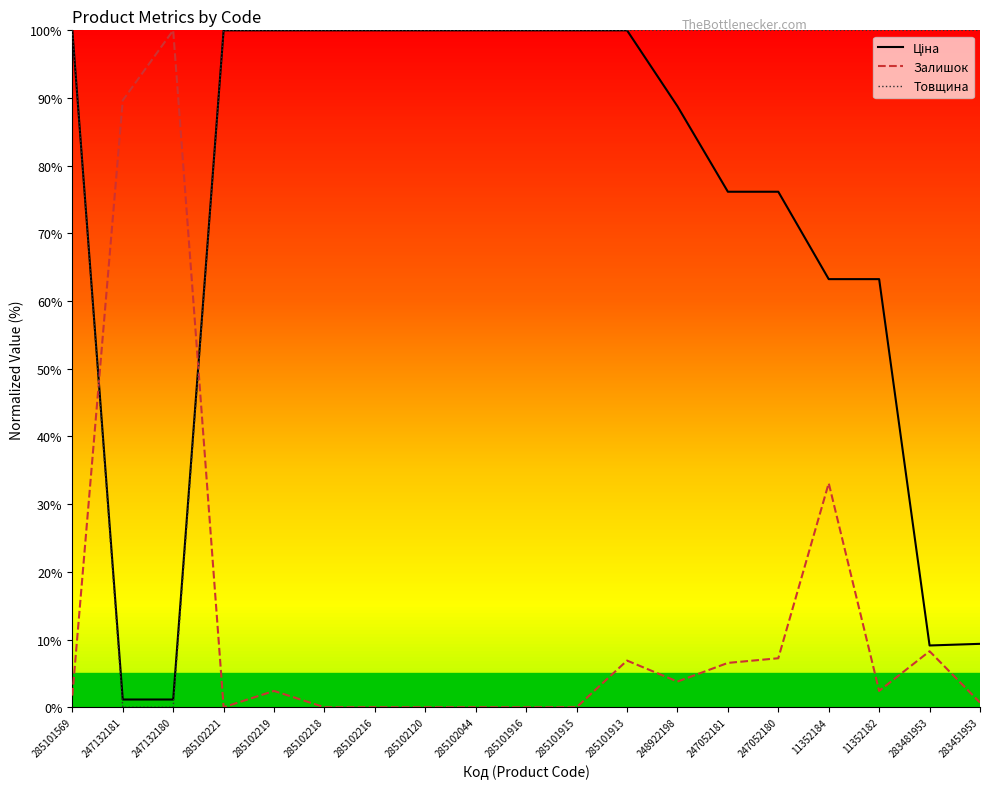

The value of Товщина at 285102044 is 20.1. True or false?

False